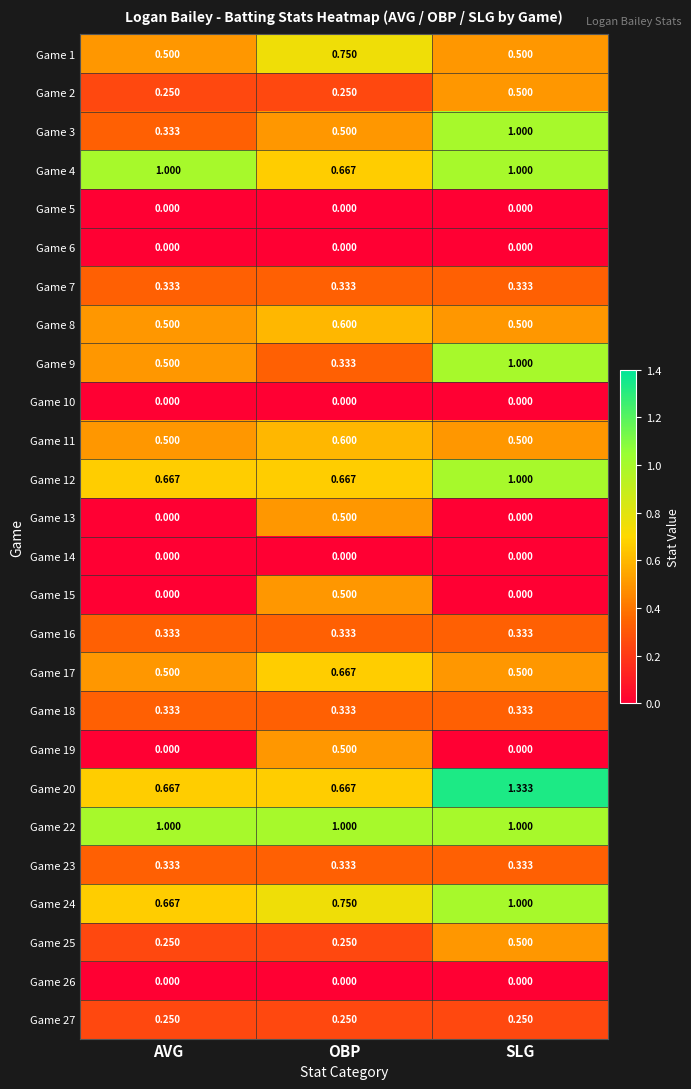

Which series has the largest total across all categories?

Game 22